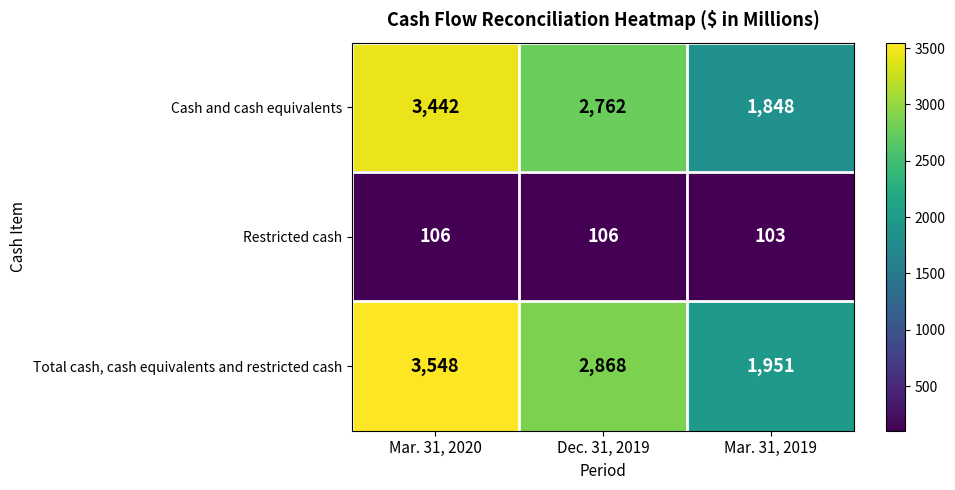

What is the sum of the Cash and cash equivalents values at Mar. 31, 2019 and Mar. 31, 2020?

5290